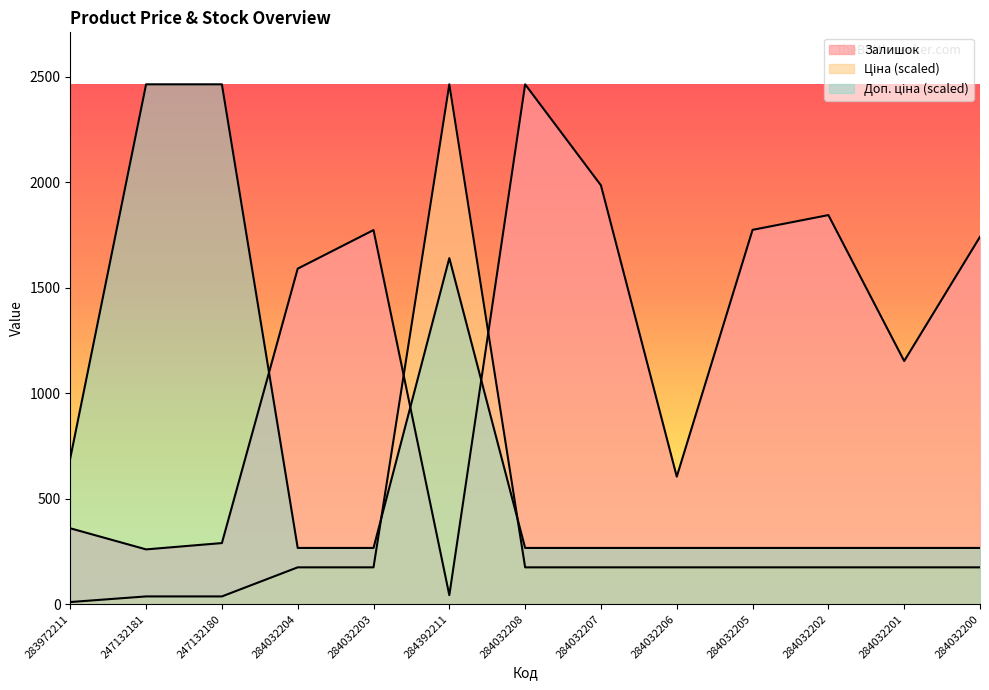

True or false: Доп. ціна has a value of 266.9 at 284032207.

True